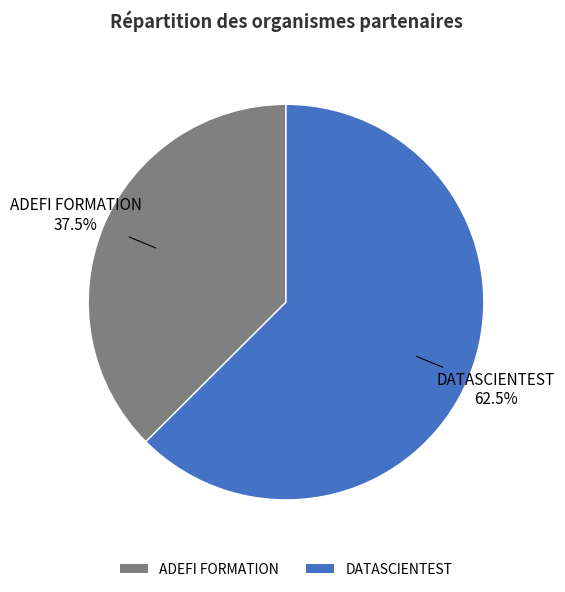

Which slice is the largest?

DATASCIENTEST